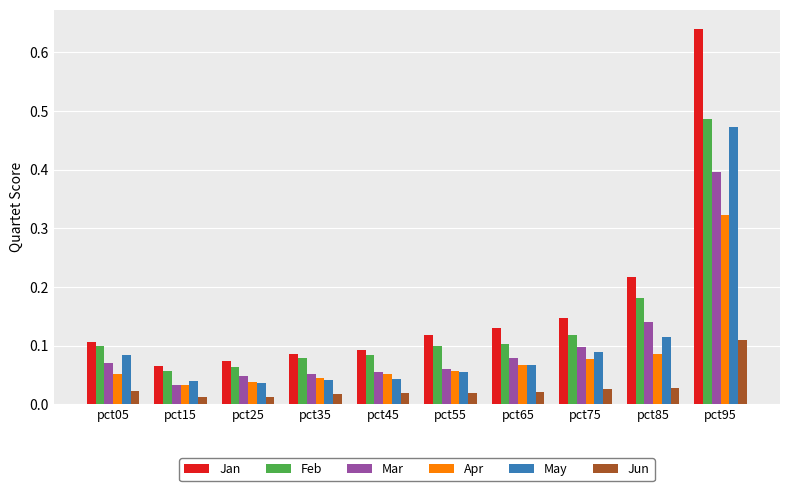

Does the chart contain stacked bars?

No